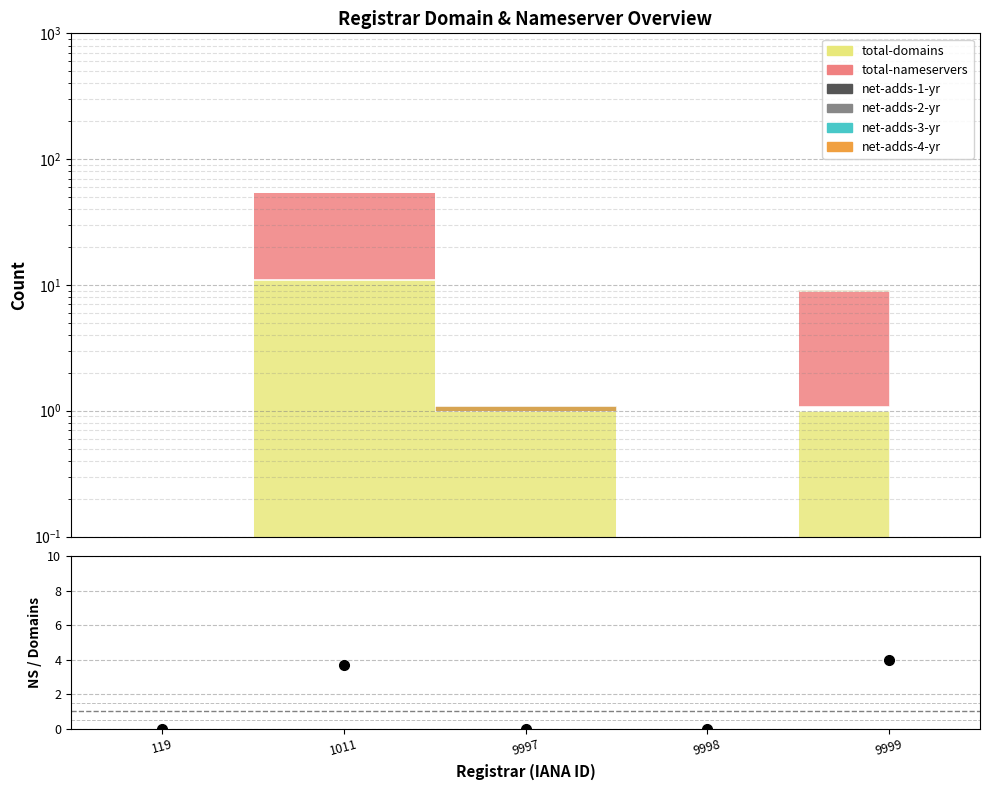

At which category does the chart reach its peak across all series?

9999